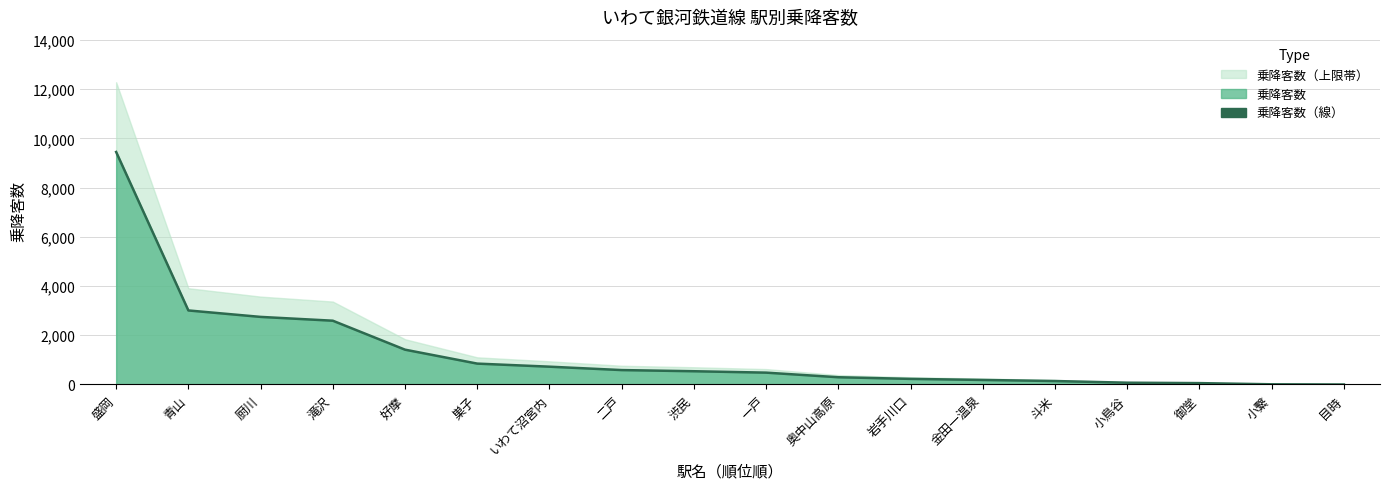

What is the label of the 9th point from the right?

一戸